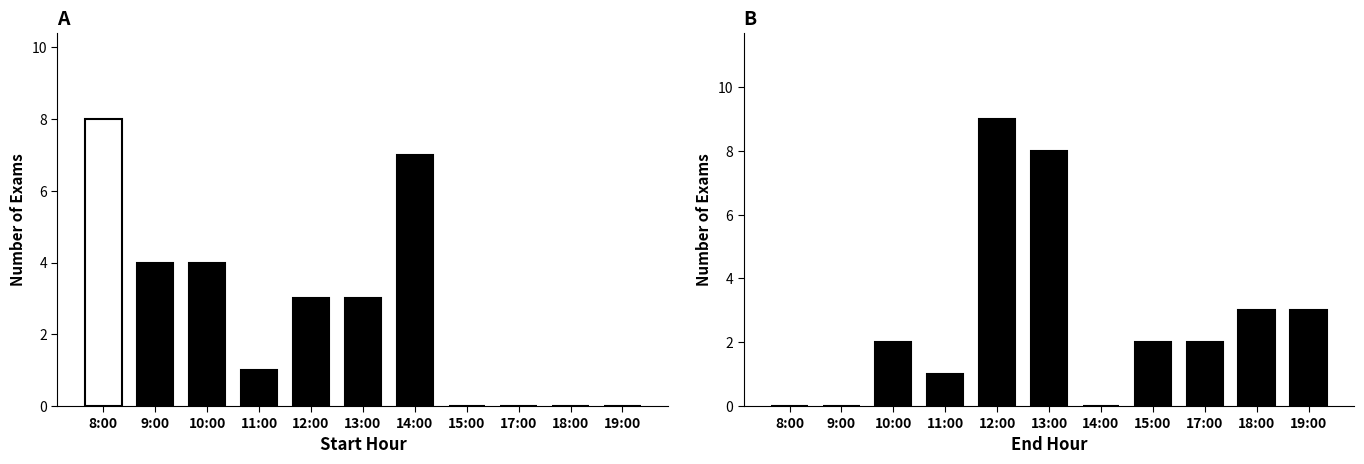

What is the sum of all End Hour values?

418